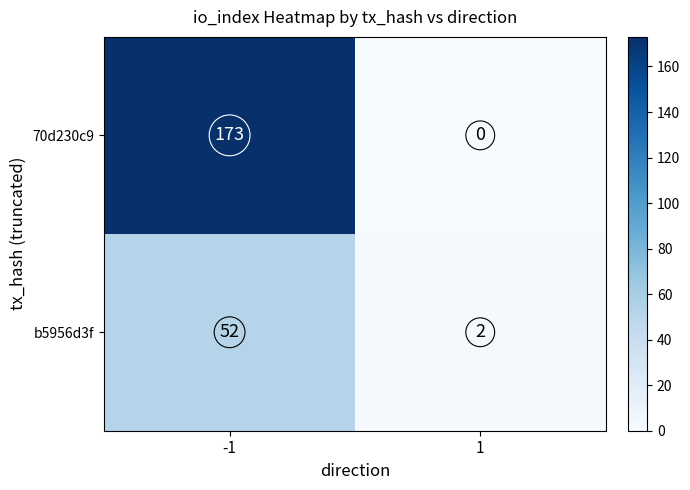

What is the difference between the b5956d3f values at 1 and -1?

50